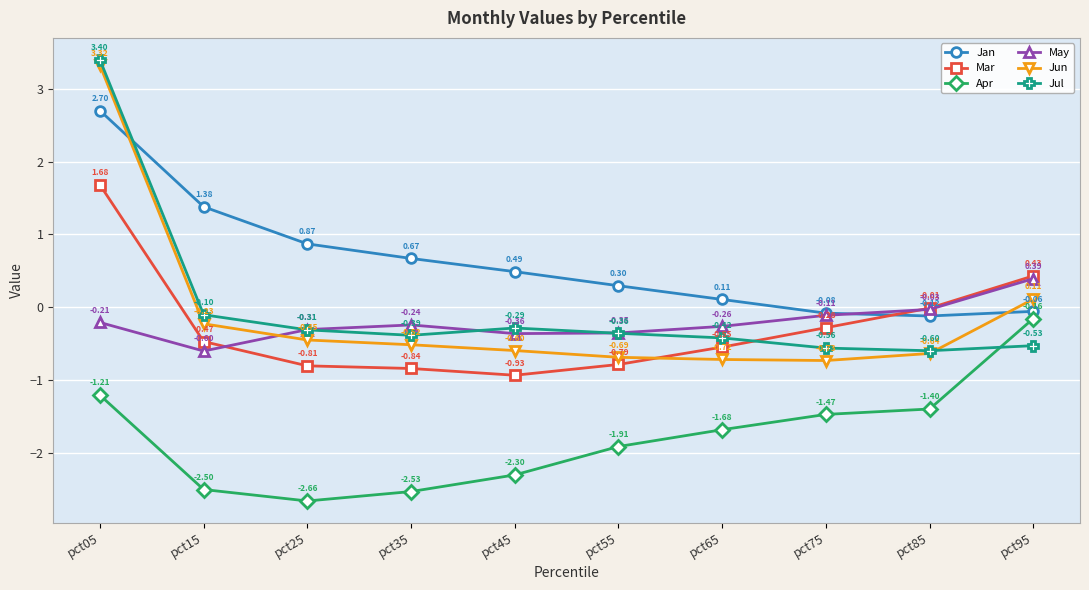

What is the spread (max minus min) of values at pct15?

3.9